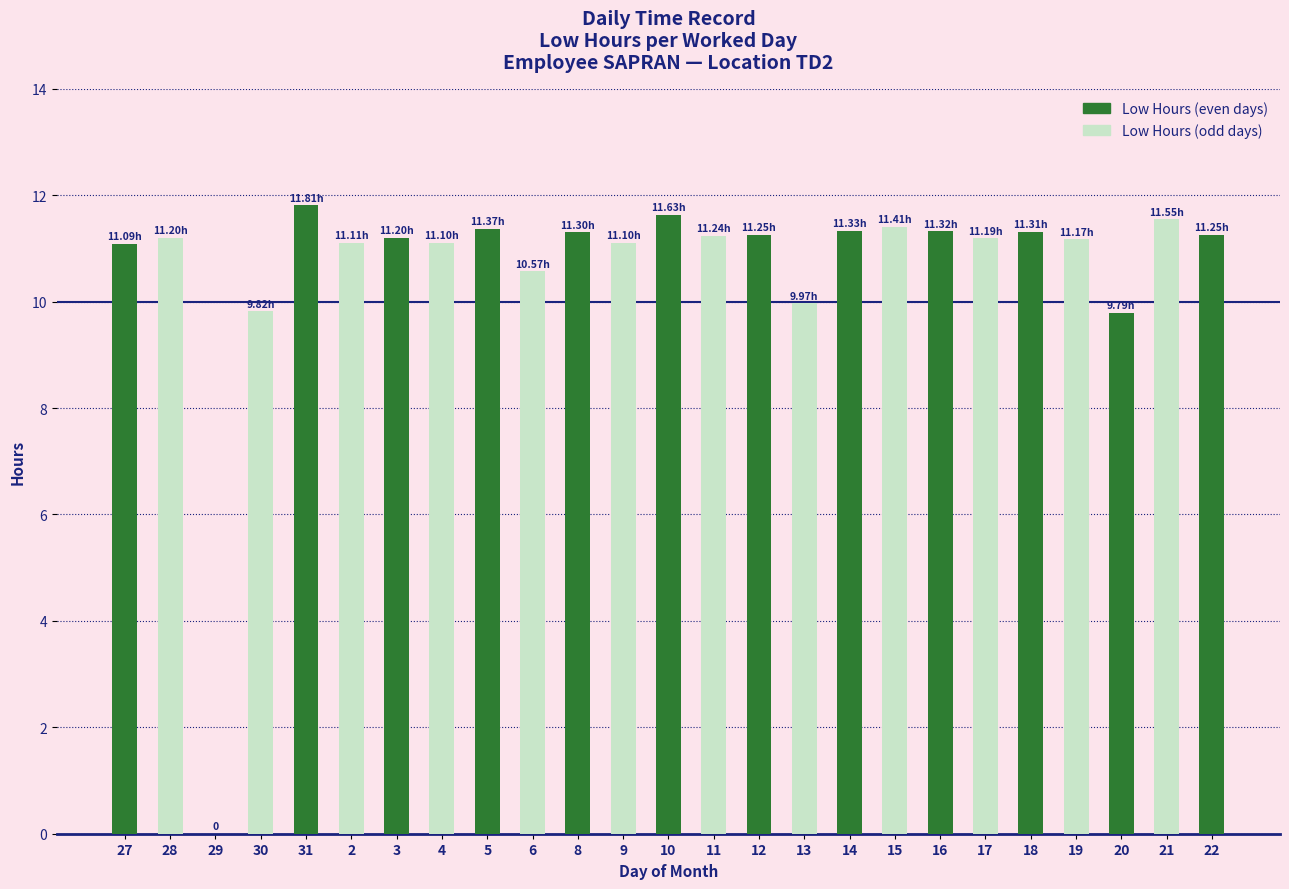

What is the maximum value shown in the chart?

11.8